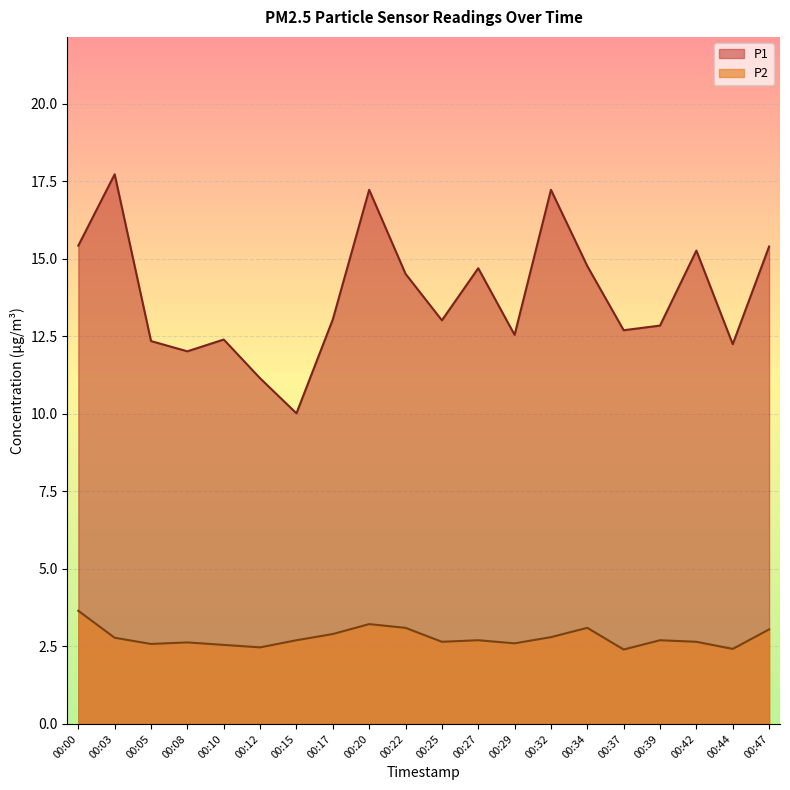

The value of P2 at 00:47 is 2.0. True or false?

False